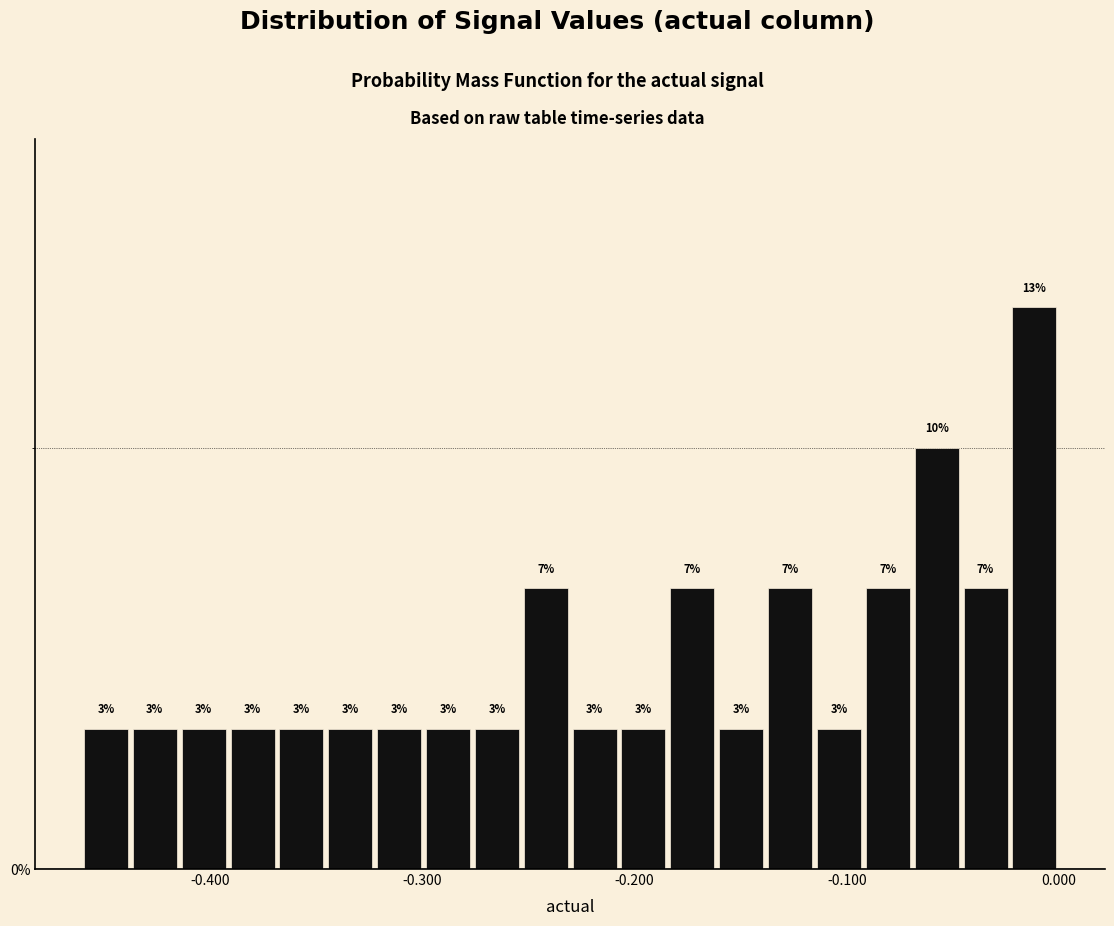

Read against the x-axis, roughly where is the centre of the tallest bar?

-0.01